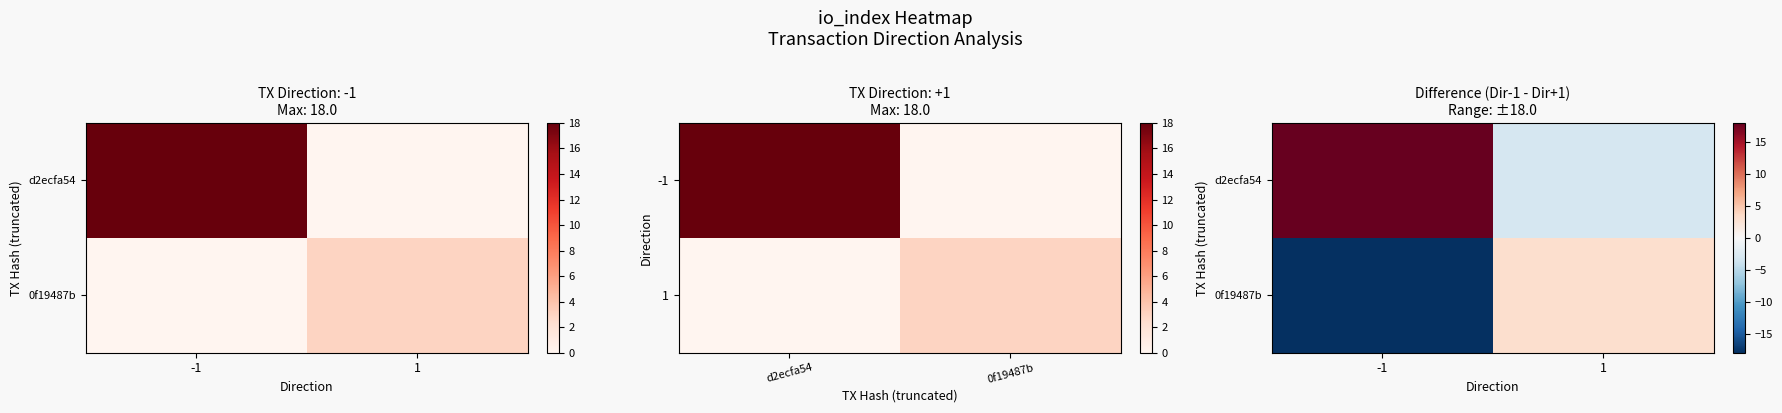

What is the difference between the maximum and minimum values in the d2ecfa54 series?

21